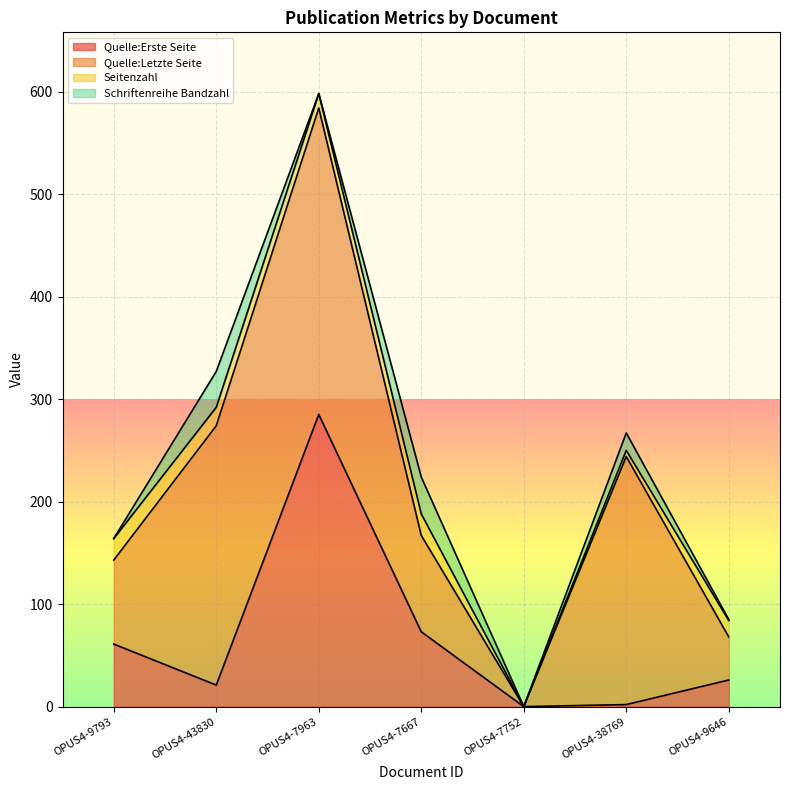

Where do Seitenzahl and Schriftenreihe Bandzahl first cross each other?

OPUS4-9793 and OPUS4-43830